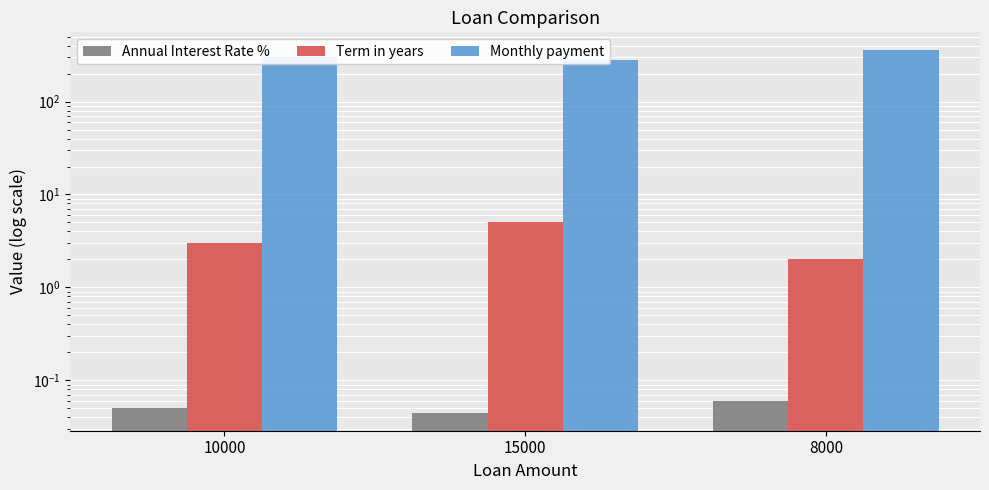

What is the maximum value for Annual Interest Rate %?

0.1